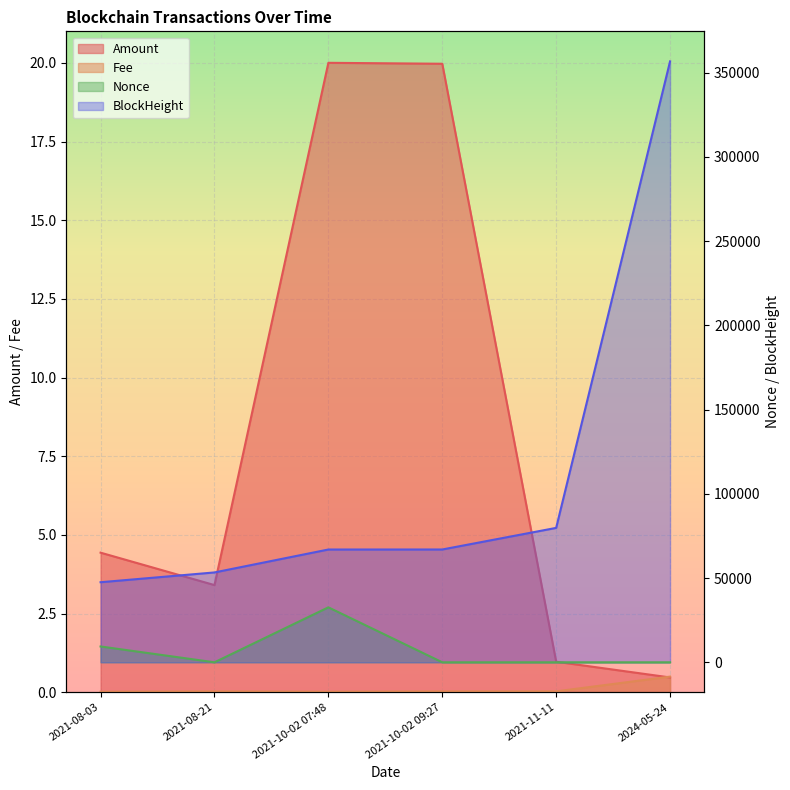

Count the number of categories in the chart.

6